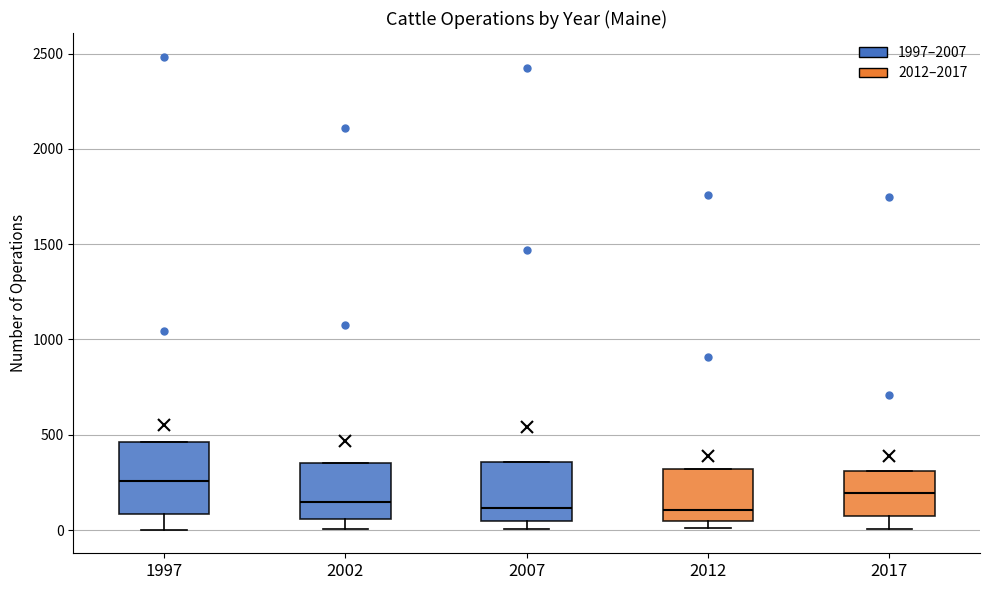

Comparing the boxes themselves (not the whiskers), which one is the tallest?

1997